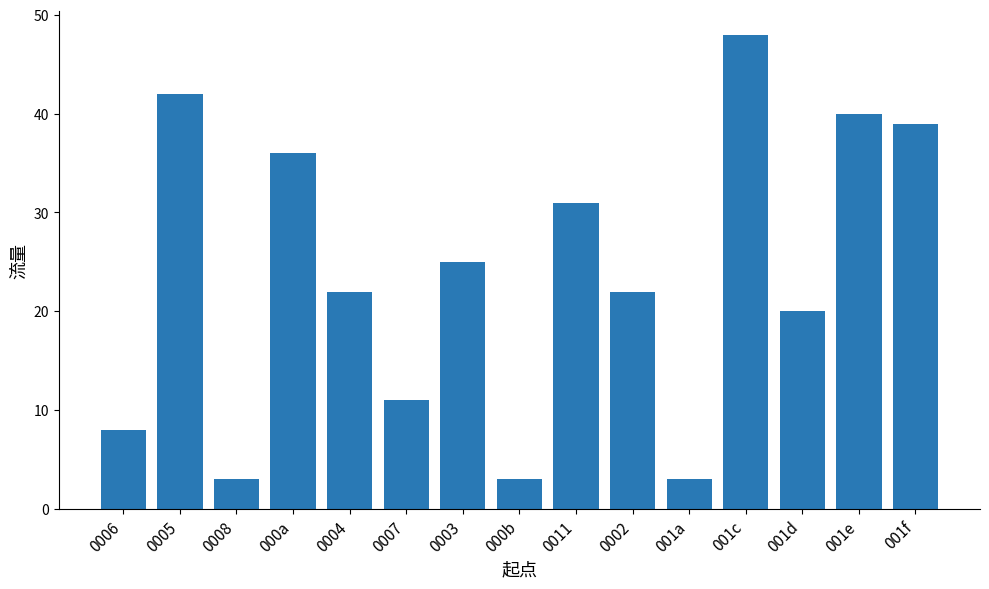

What is the greatest value displayed?

48